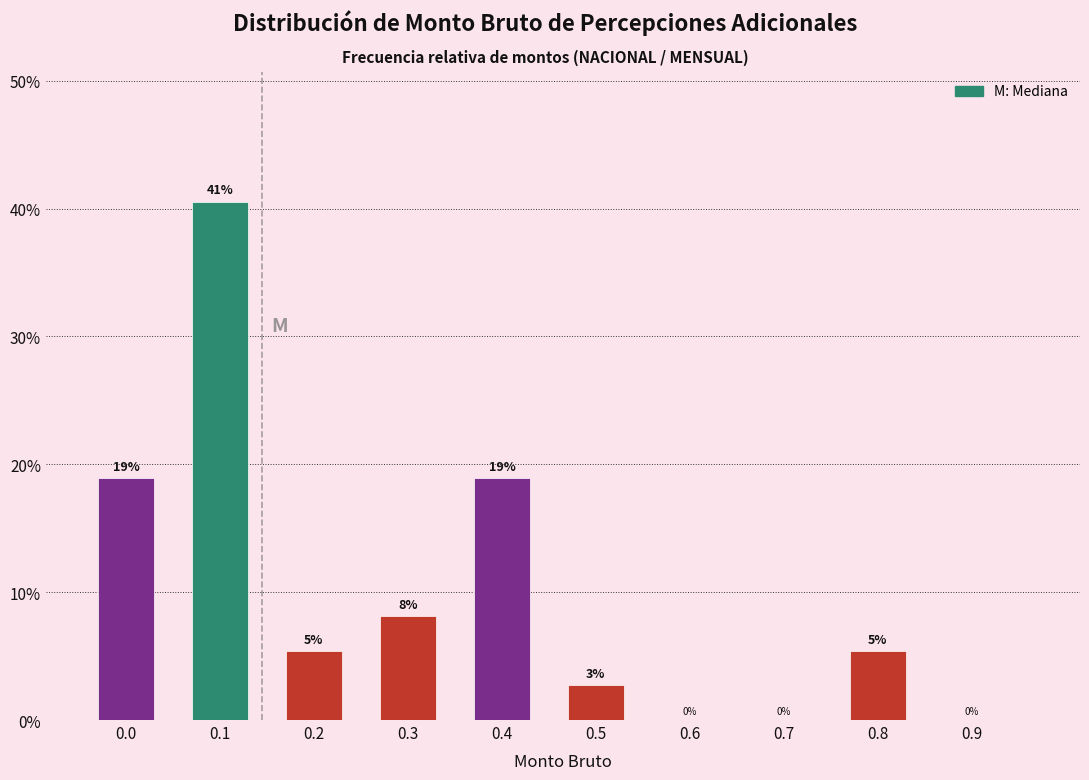

Which has a higher value, 0.4 or 0.3?

0.4